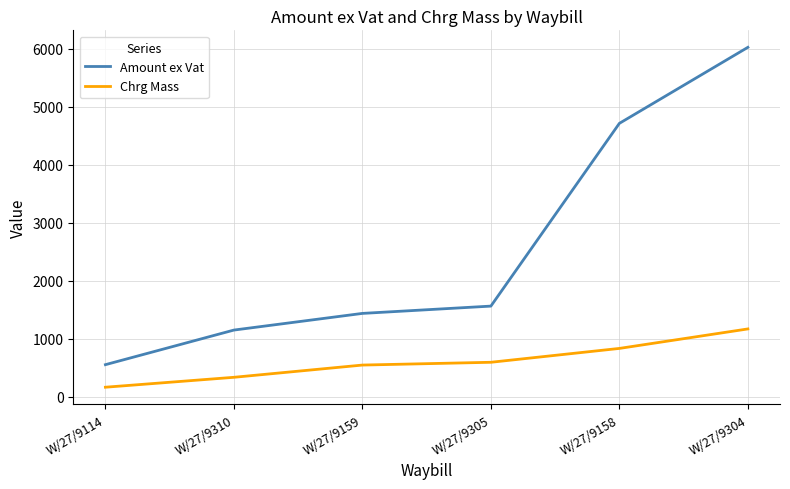

True or false: Amount ex Vat and Chrg Mass intersect in this chart.

False